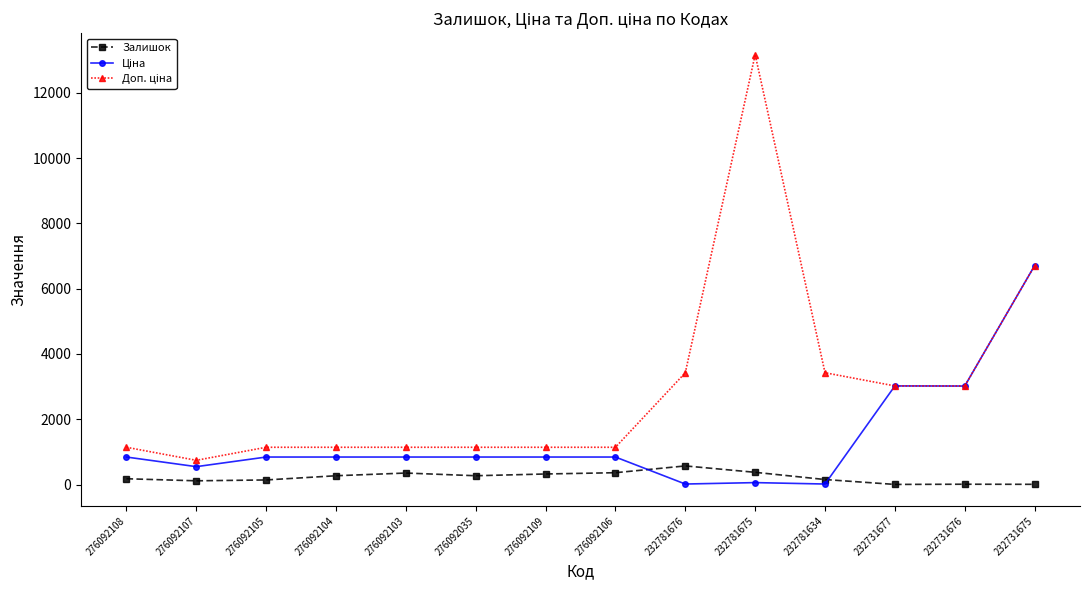

What is the total value across all series at 276092106?

2345.6